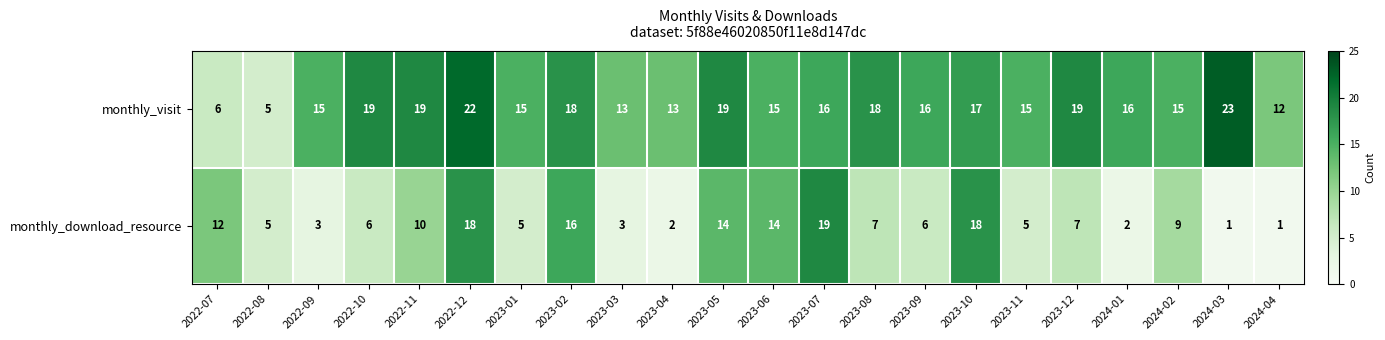

Where does the monthly_download_resource series first go above 7?

2022-07